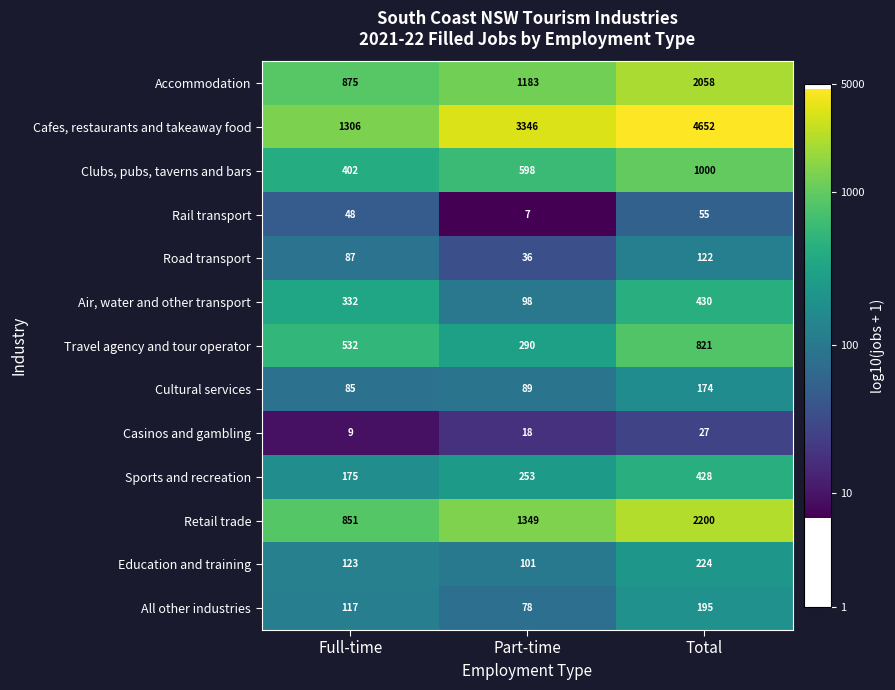

Count the Accommodation values in the range 875 to 2058.

3